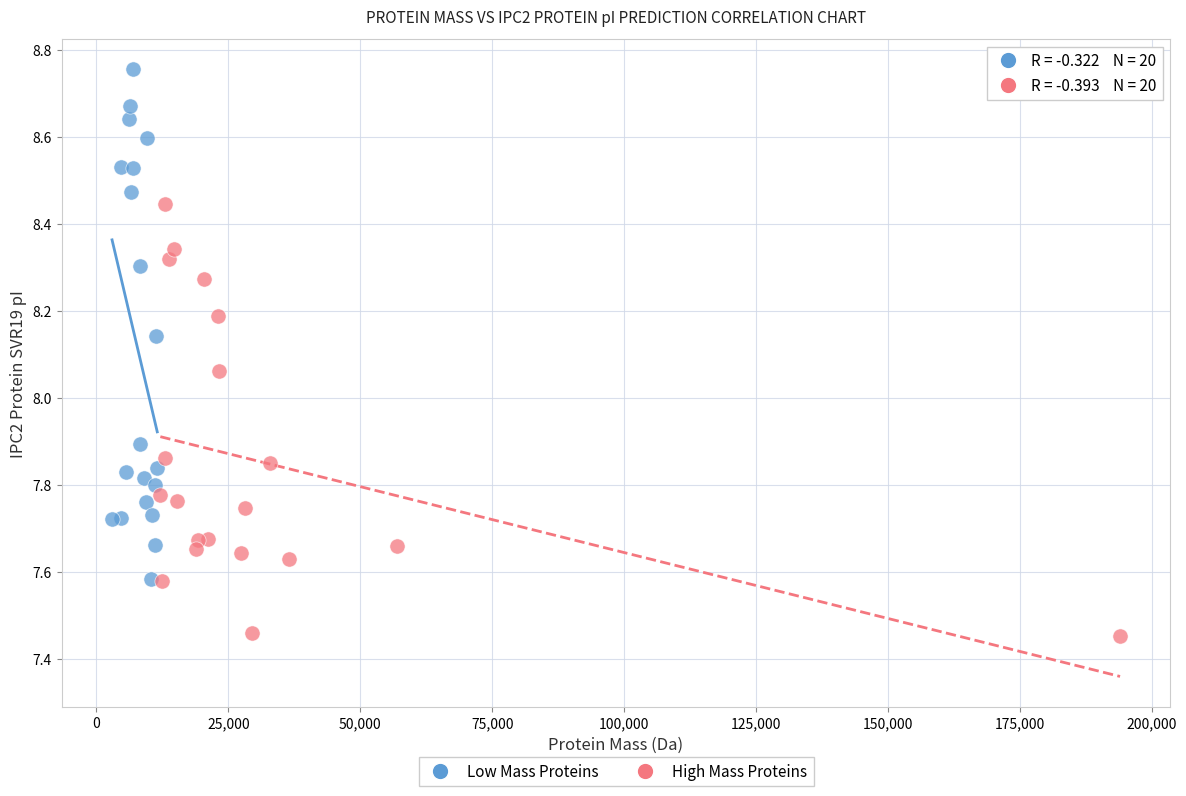

Which series contains the highest Y value?

Low Mass Proteins